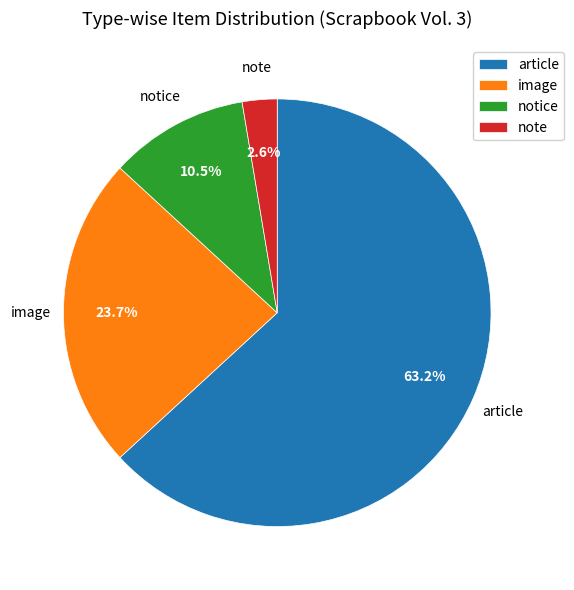

Rank the categories by value from highest to lowest.

article, image, notice, note